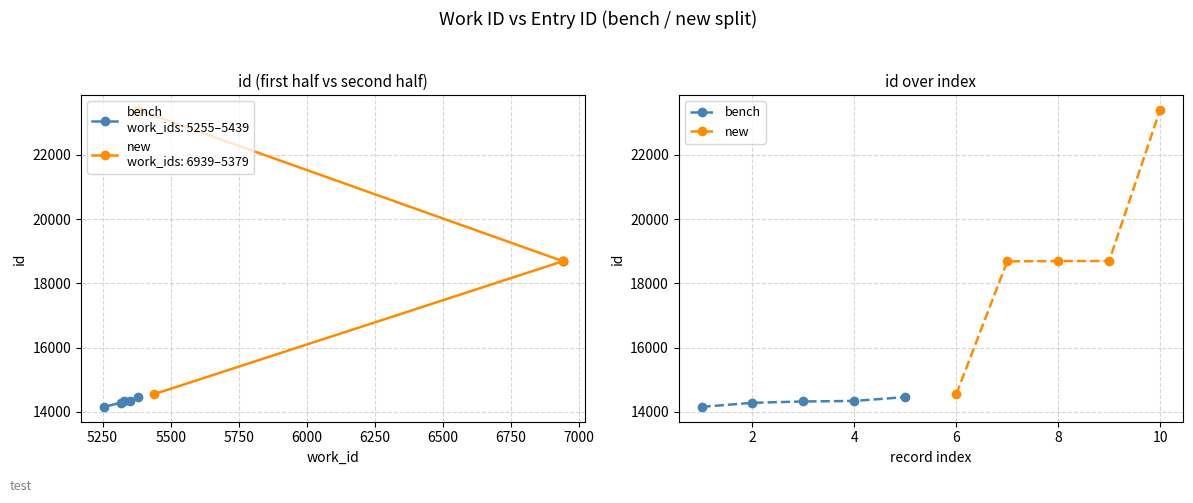

True or false: bench and new cross at least once.

False